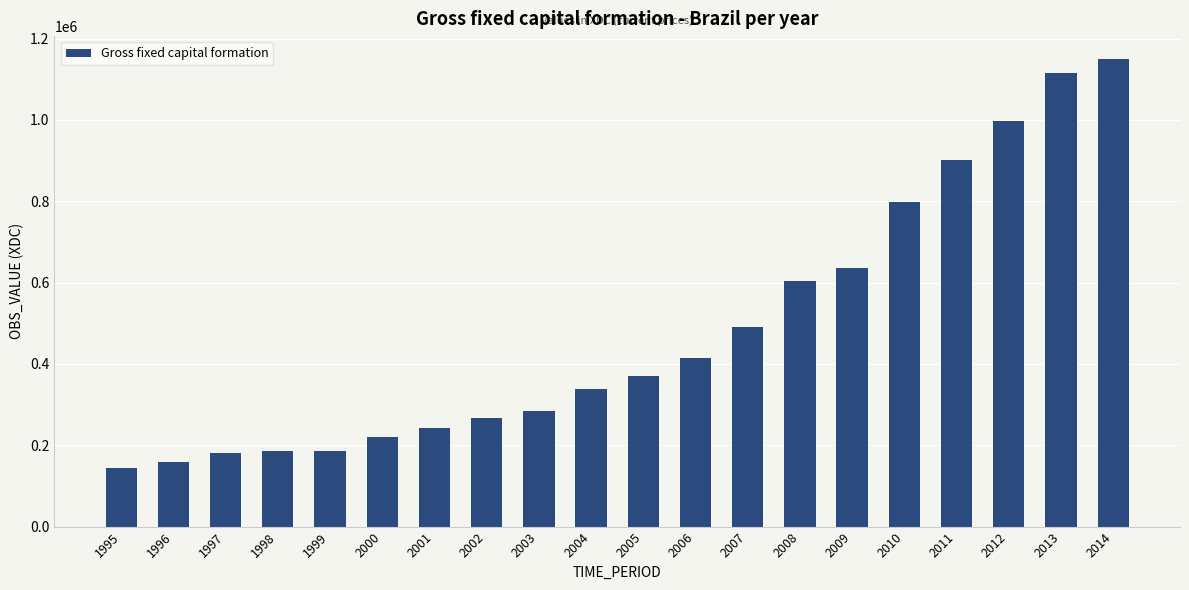

What is the sum of the values at 2012 and 2013?

2112404